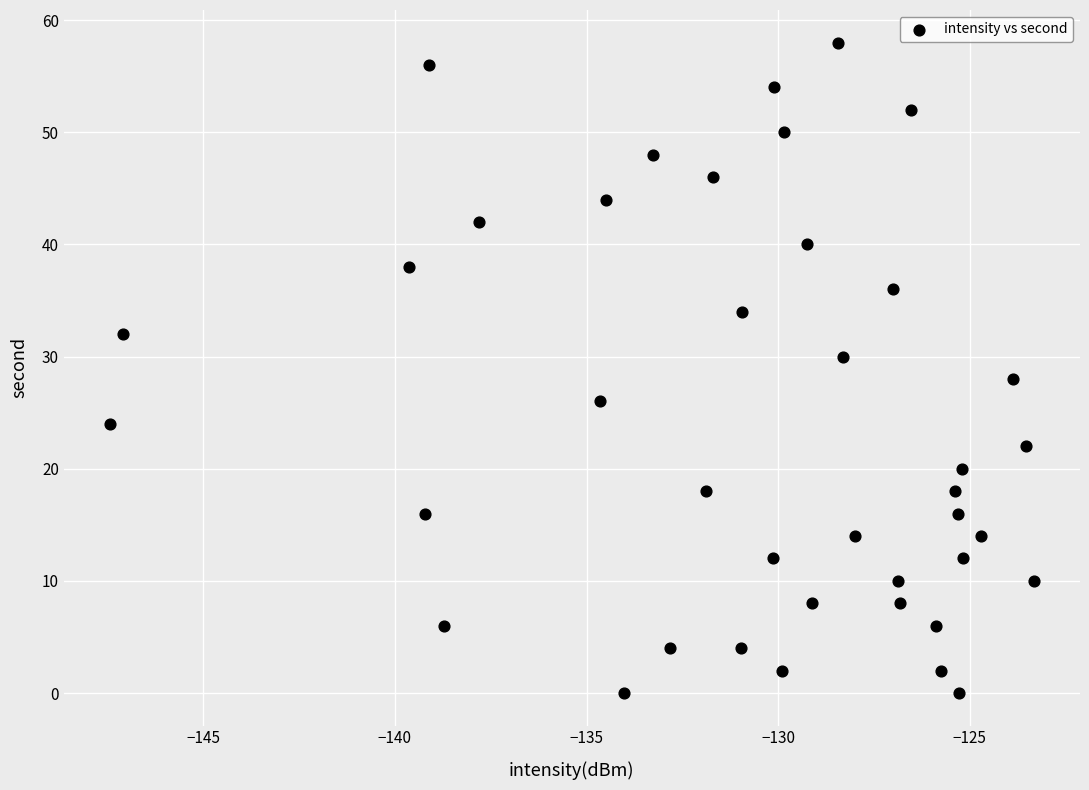

What is the range of Y values (max minus min)?

58